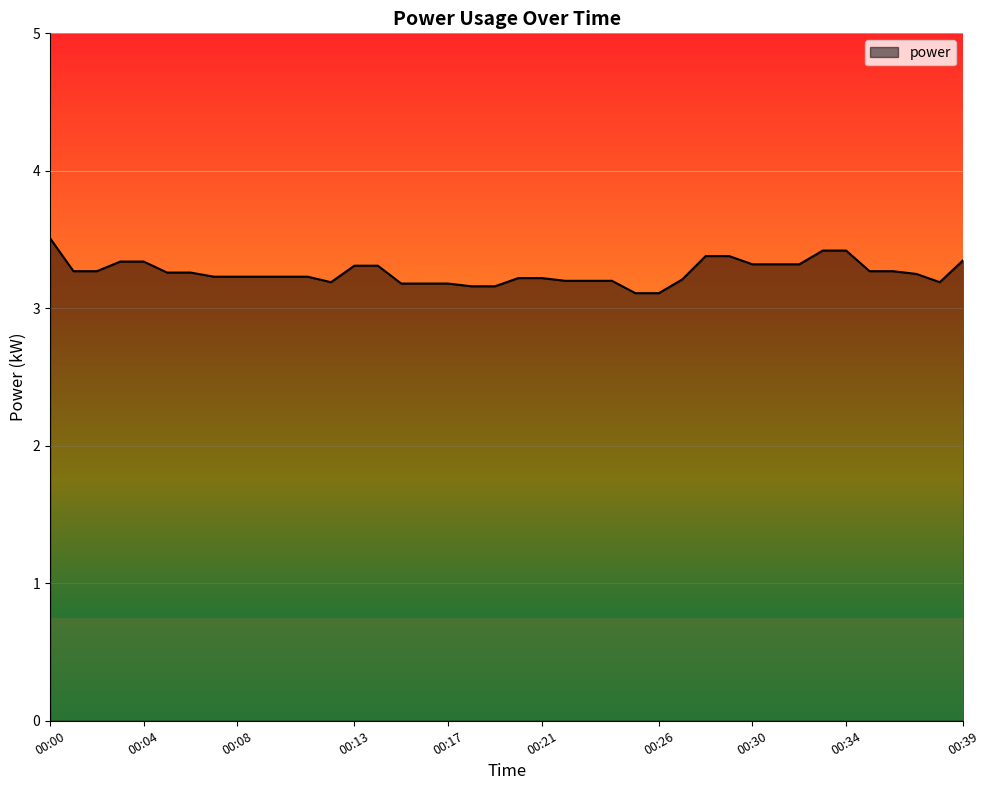

What is the difference between the maximum and minimum values?

0.4